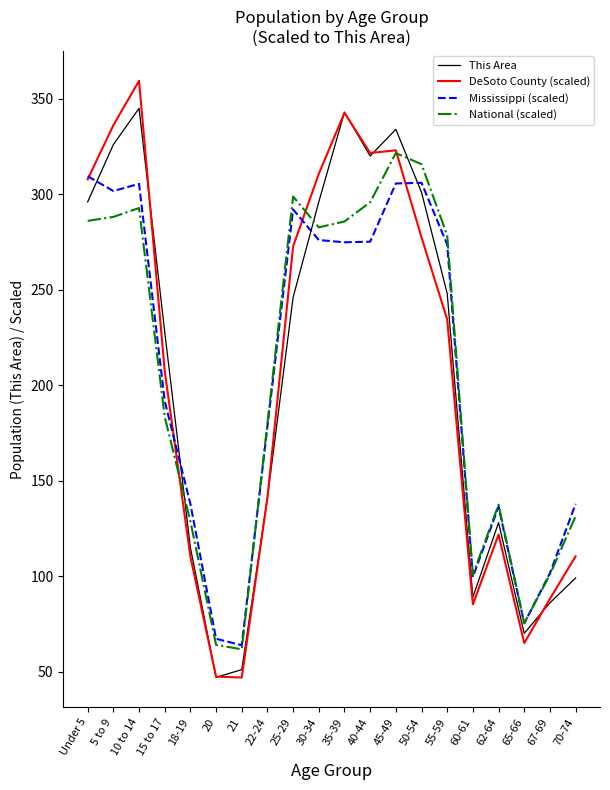

What position from the right is 21?

14